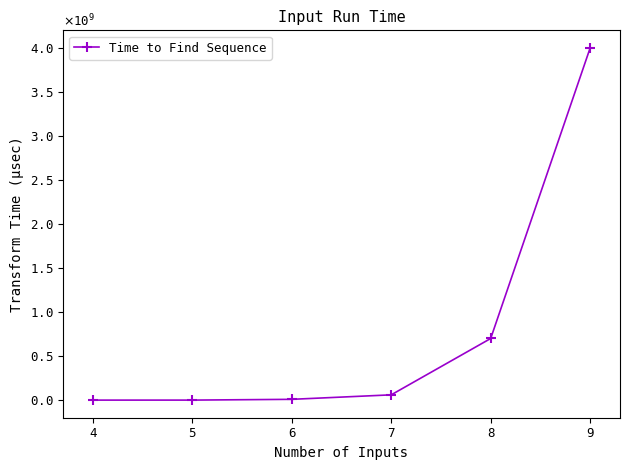

What is the value of the 2nd point from the left?

200000